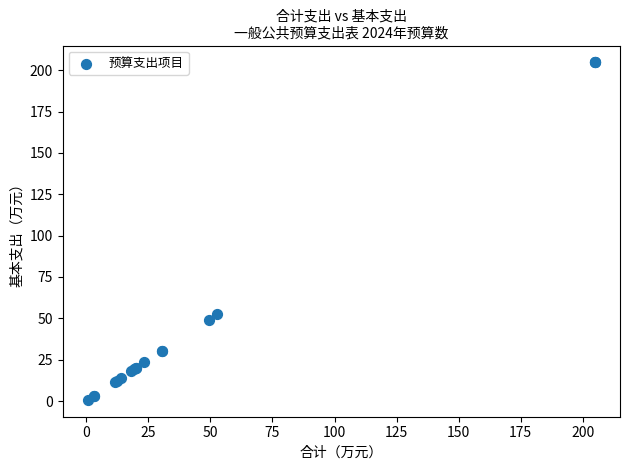

What Y value in the scatter plot is closest to 102?

52.5